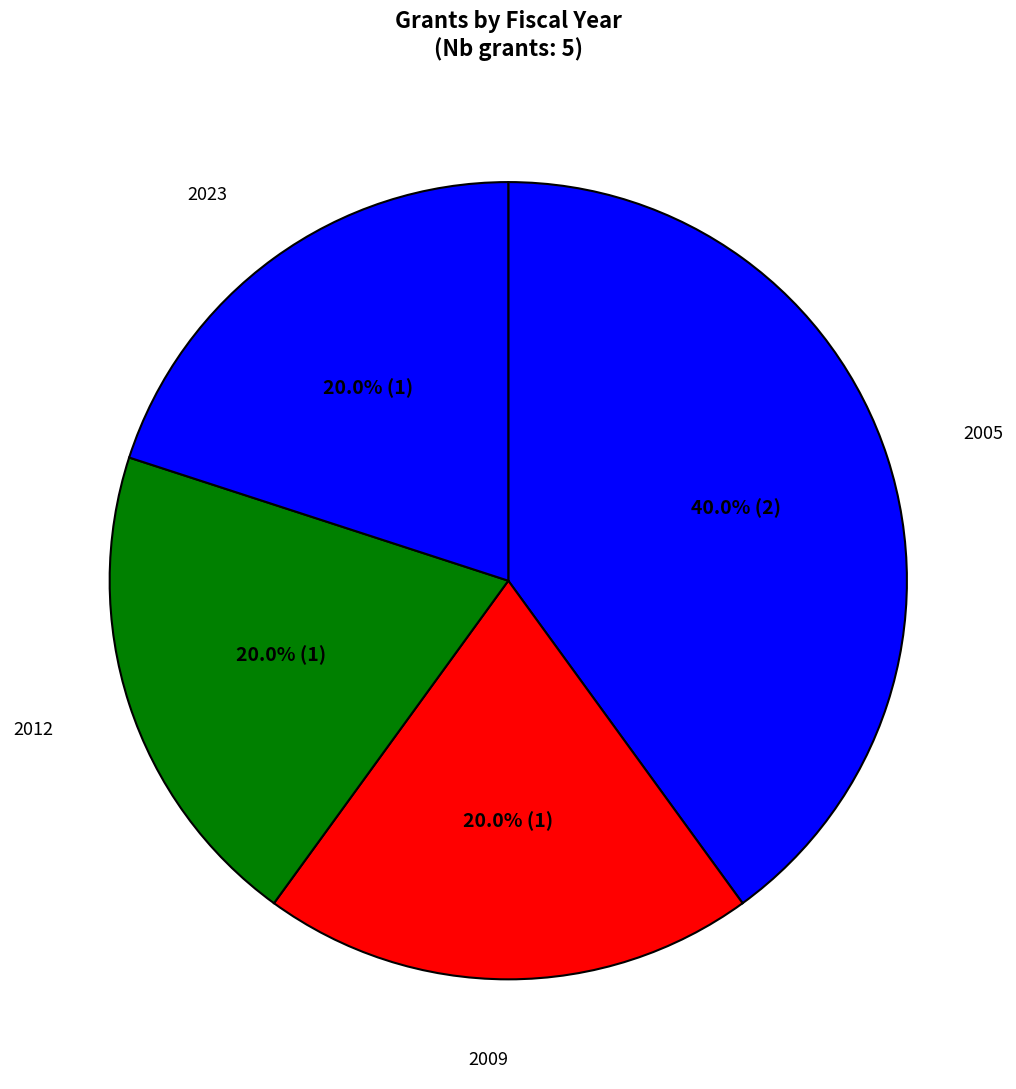

Between 2005 and 2009, which is larger?

2005